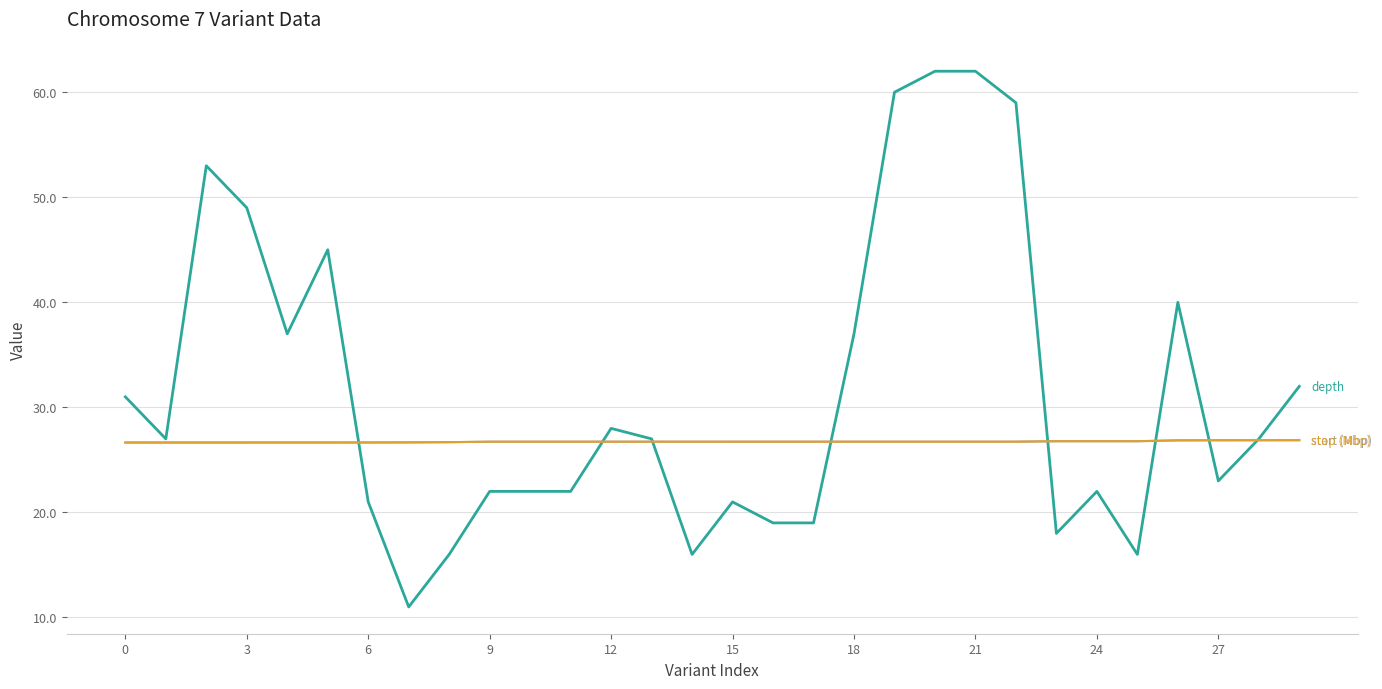

What is the minimum value shown in the chart?

11.0